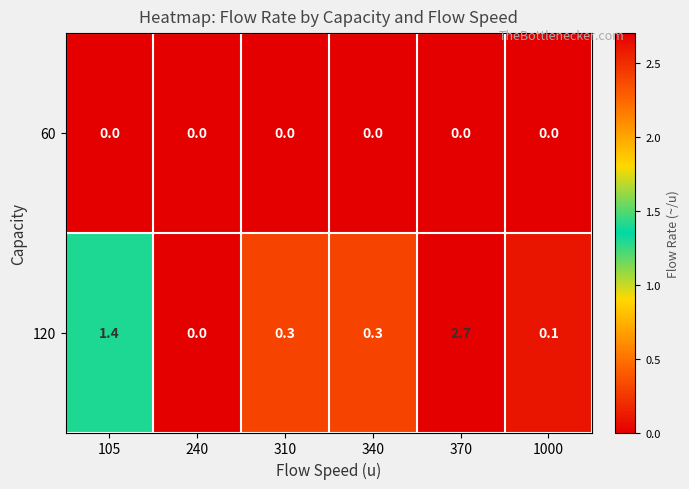

Rank the series by their maximum value, from lowest to highest.

60, 120